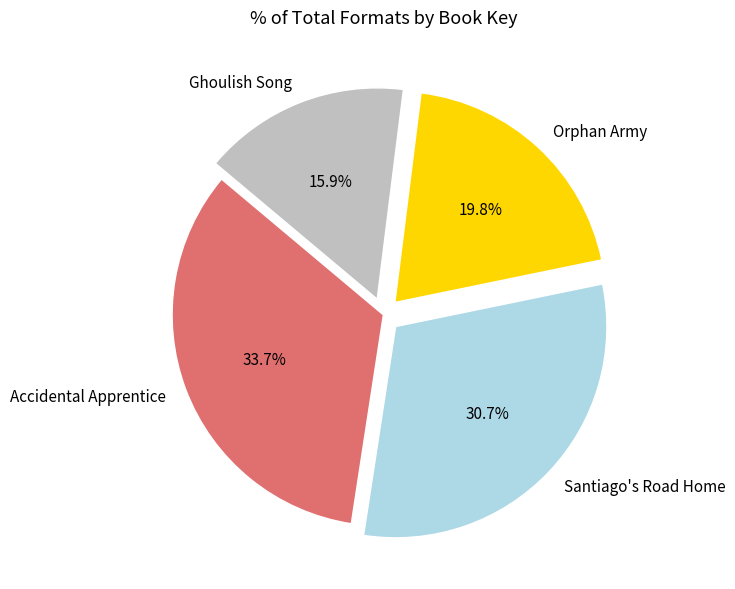

What is the ratio of the value at Ghoulish Song to the value at Santiago's Road Home?

0.5